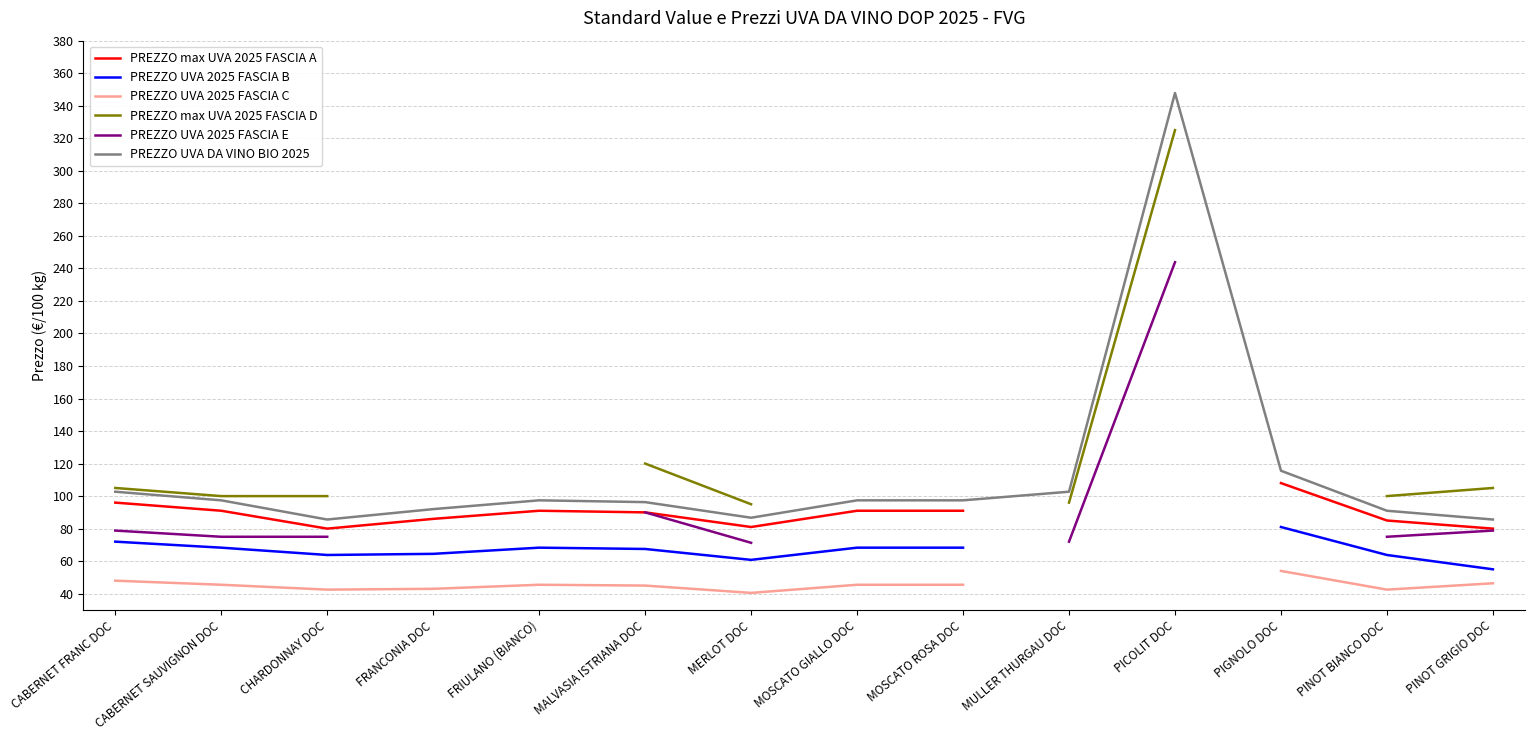

What are all the series names shown in the legend?

PREZZO max UVA 2025 FASCIA A, PREZZO UVA 2025 FASCIA B, PREZZO UVA 2025 FASCIA C, PREZZO max UVA 2025 FASCIA D, PREZZO UVA 2025 FASCIA E, PREZZO UVA DA VINO BIO 2025